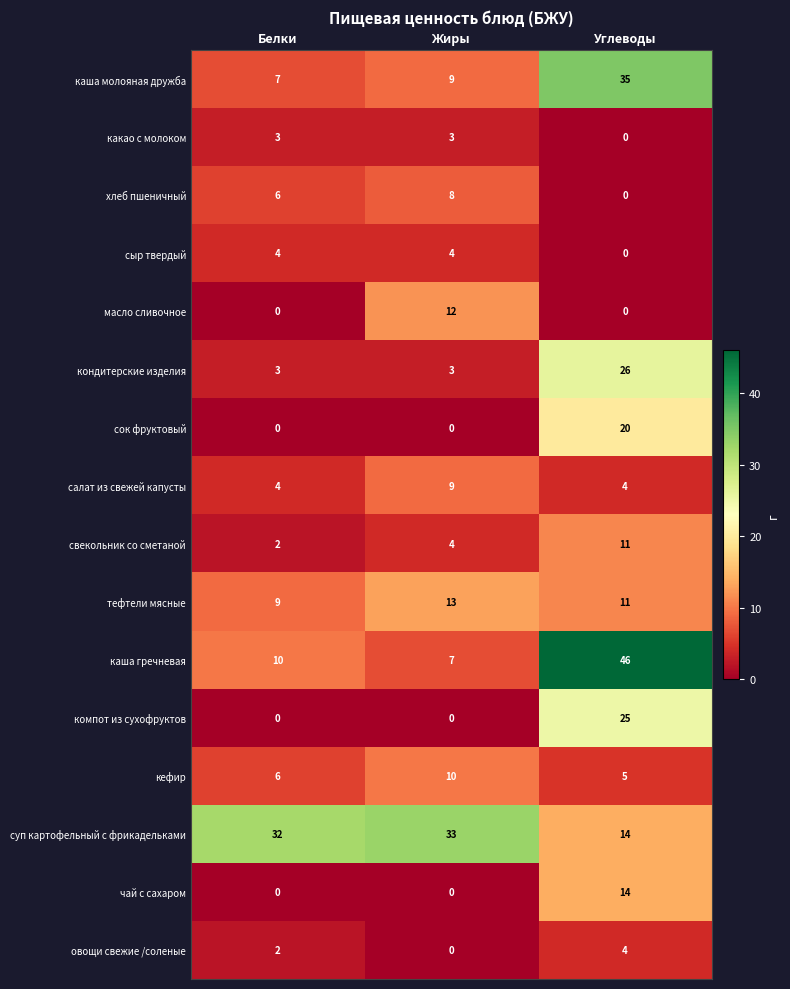

Which series has the largest total across all categories?

суп картофельный с фрикадельками